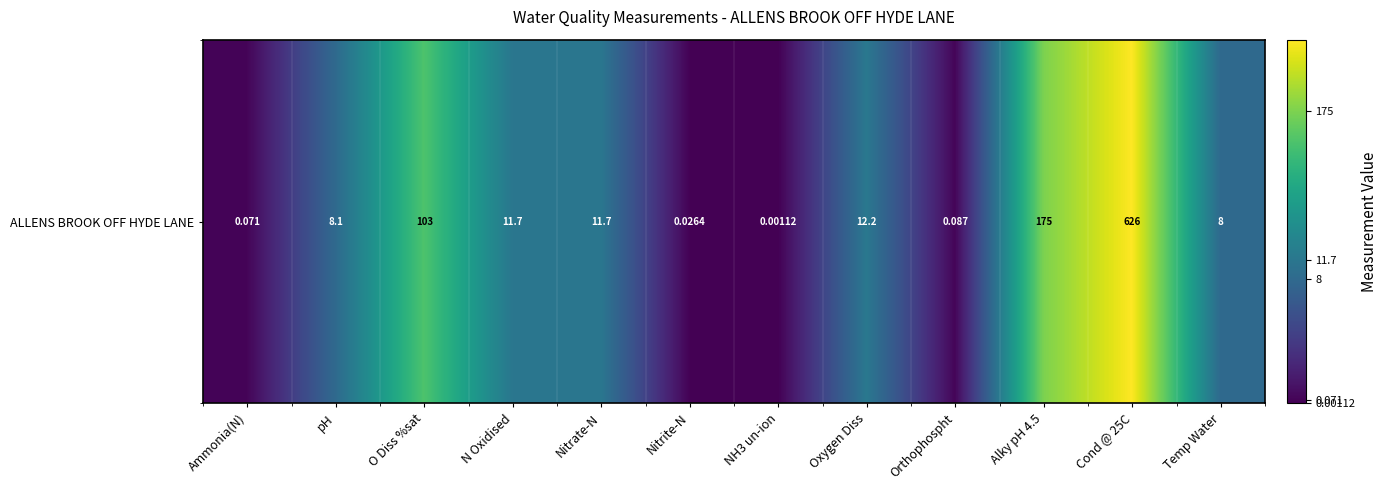

What is the greatest value displayed?

6.4